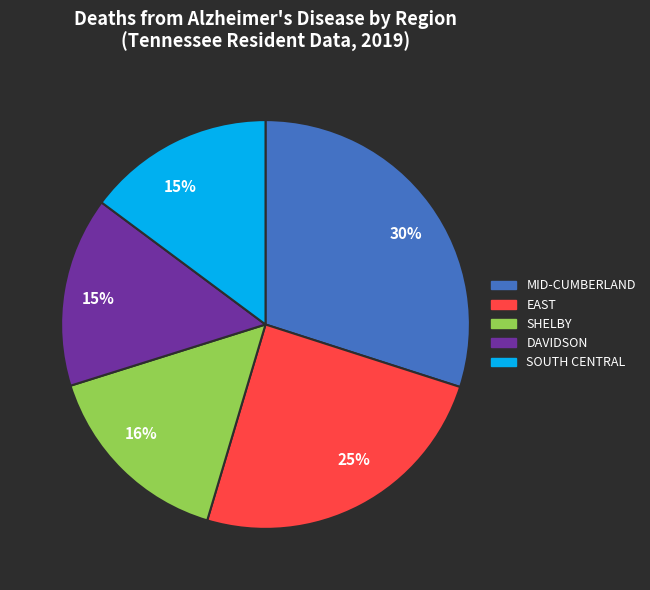

Count the number of slices in the pie.

5